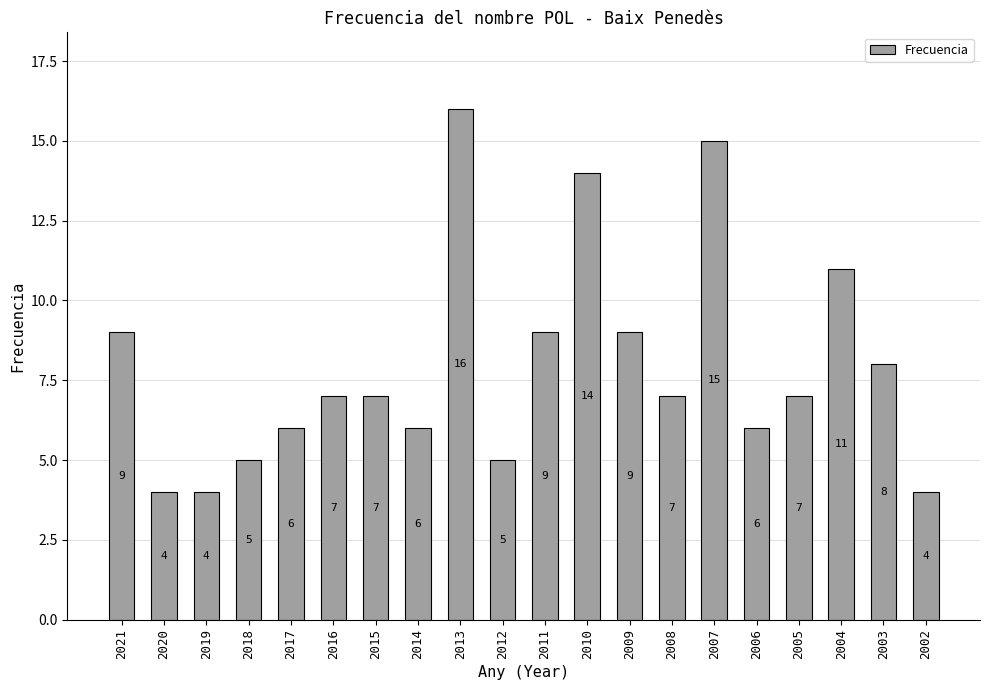

Is it true that the value at 2018 is 5?

True